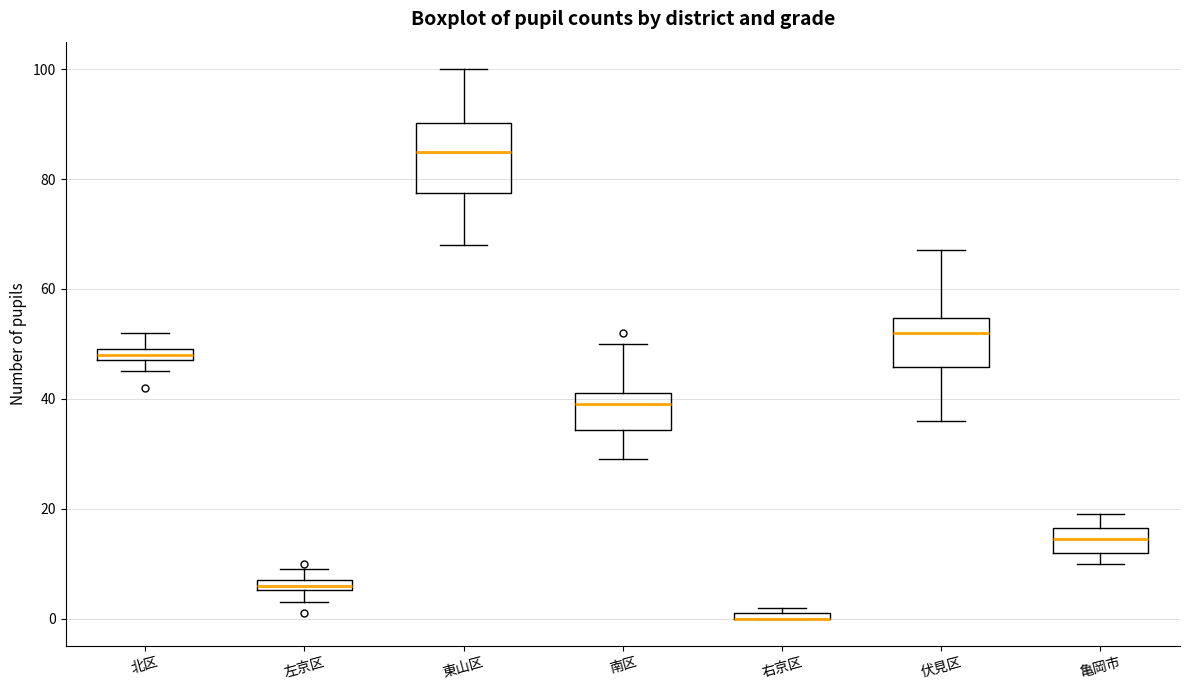

Which box is the tallest, from its lower edge to its upper edge?

東山区